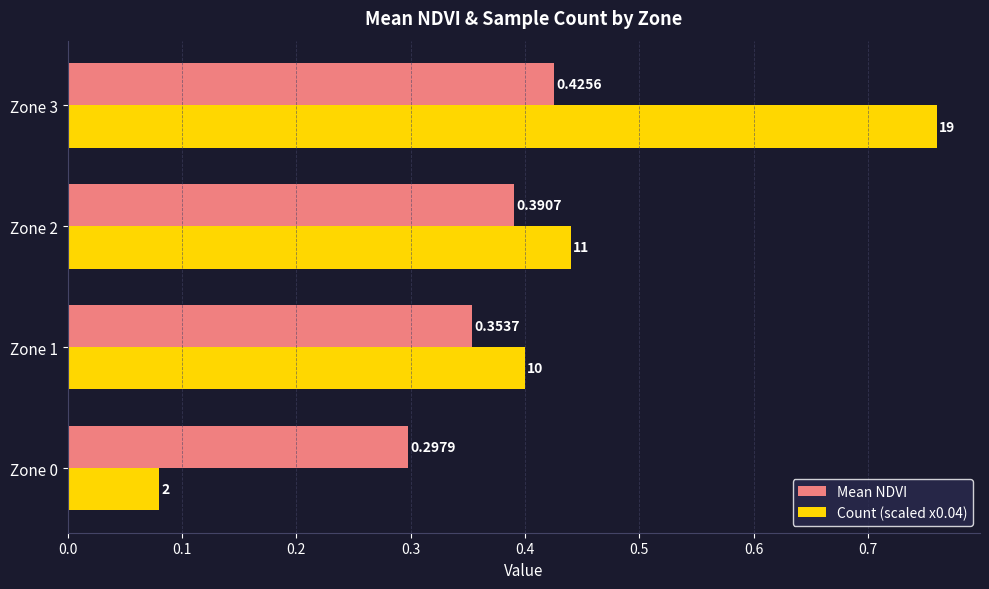

Is the value of Count (scaled x0.04) at Zone 0 greater than the value of Mean NDVI at Zone 1?

No